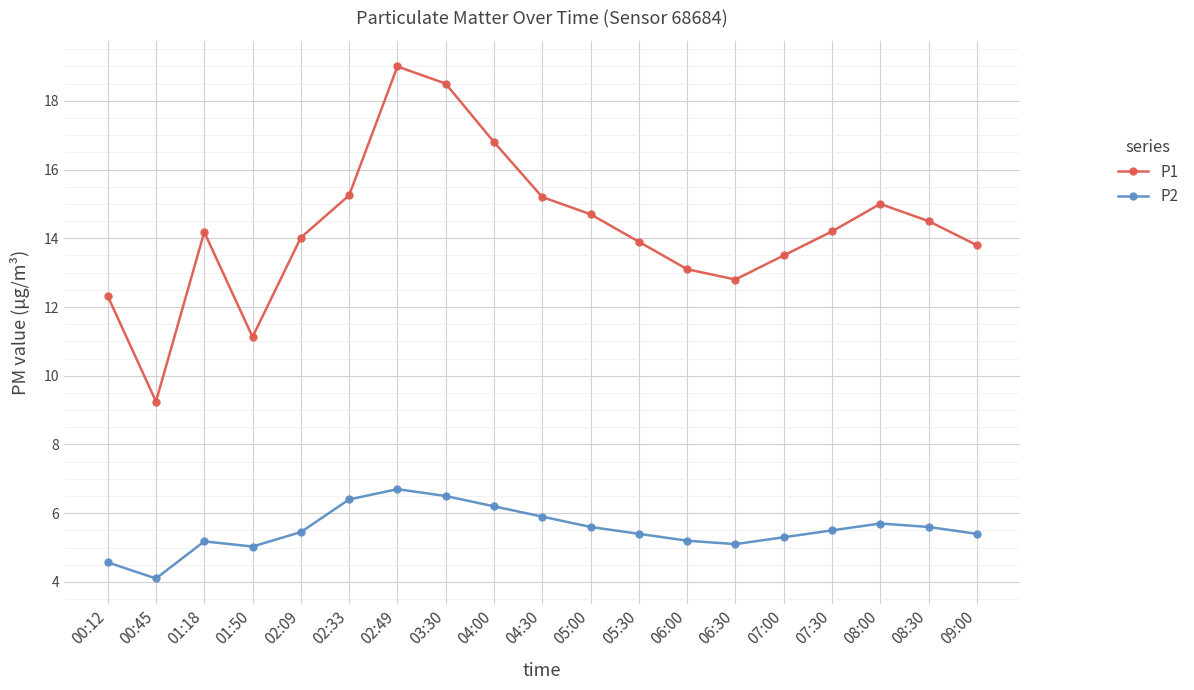

Which series has the largest total across all categories?

P1